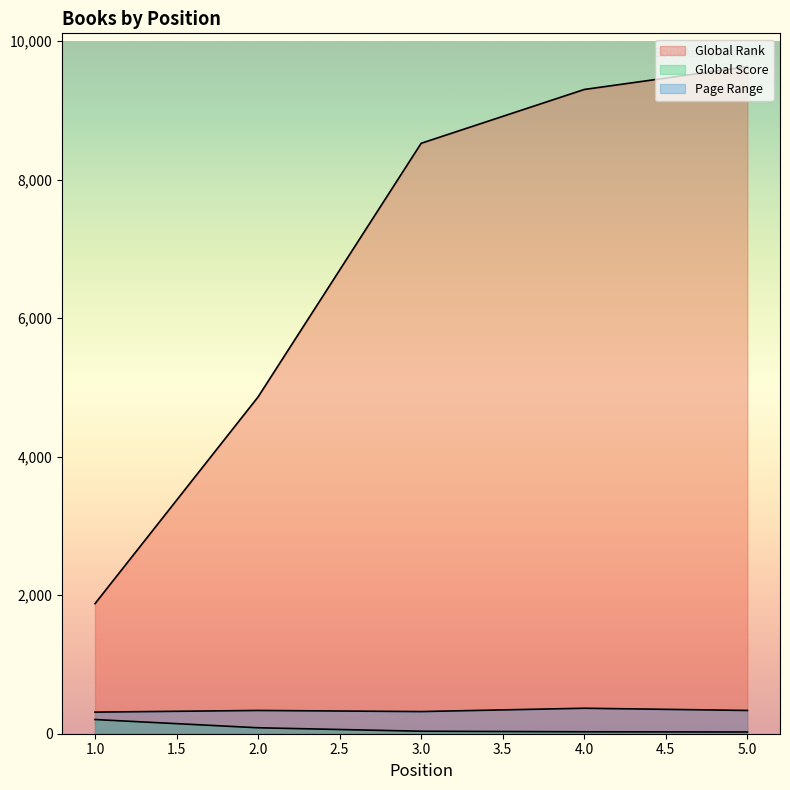

How many lines are shown in the chart?

3